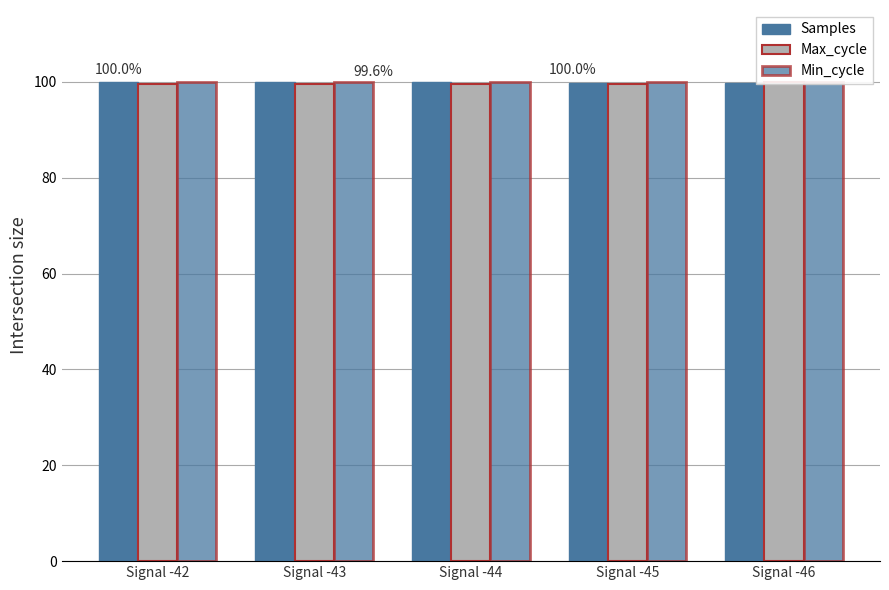

Reading right to left, transcribe all the data shown in this chart.

Samples: 99.8	99.8	100.0	100.0	100.0
Max_cycle: 100.0	99.6	99.5	99.6	99.5
Min_cycle: 100.0	100.0	100.0	100.0	100.0